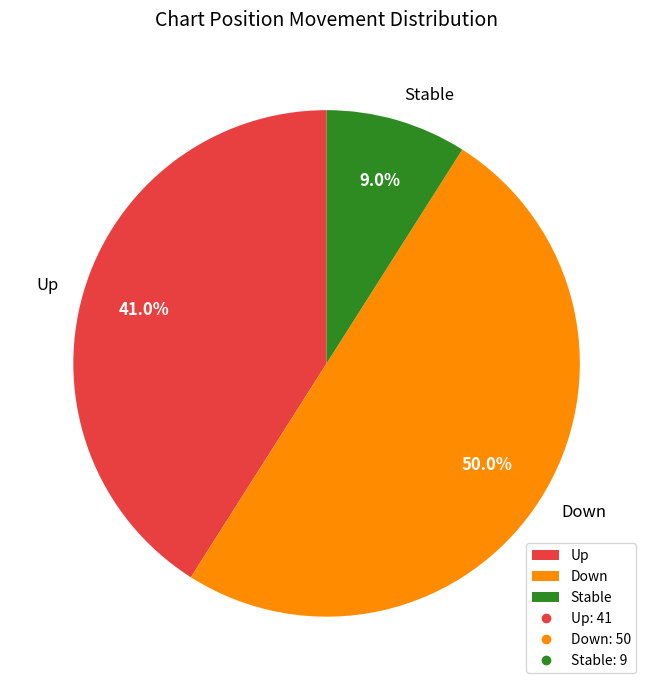

Rank the categories by value from lowest to highest.

Stable, Up, Down